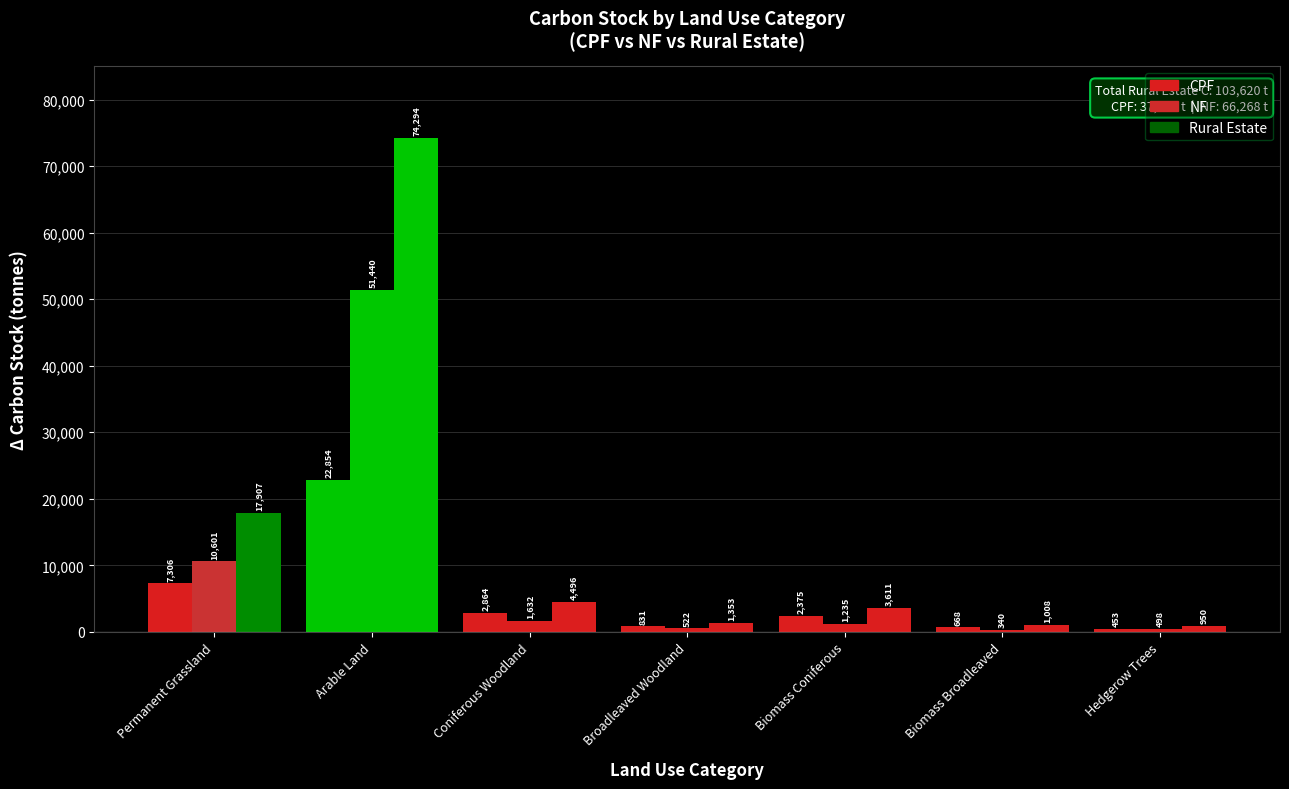

Read the CPF value at Broadleaved Woodland.

831.4